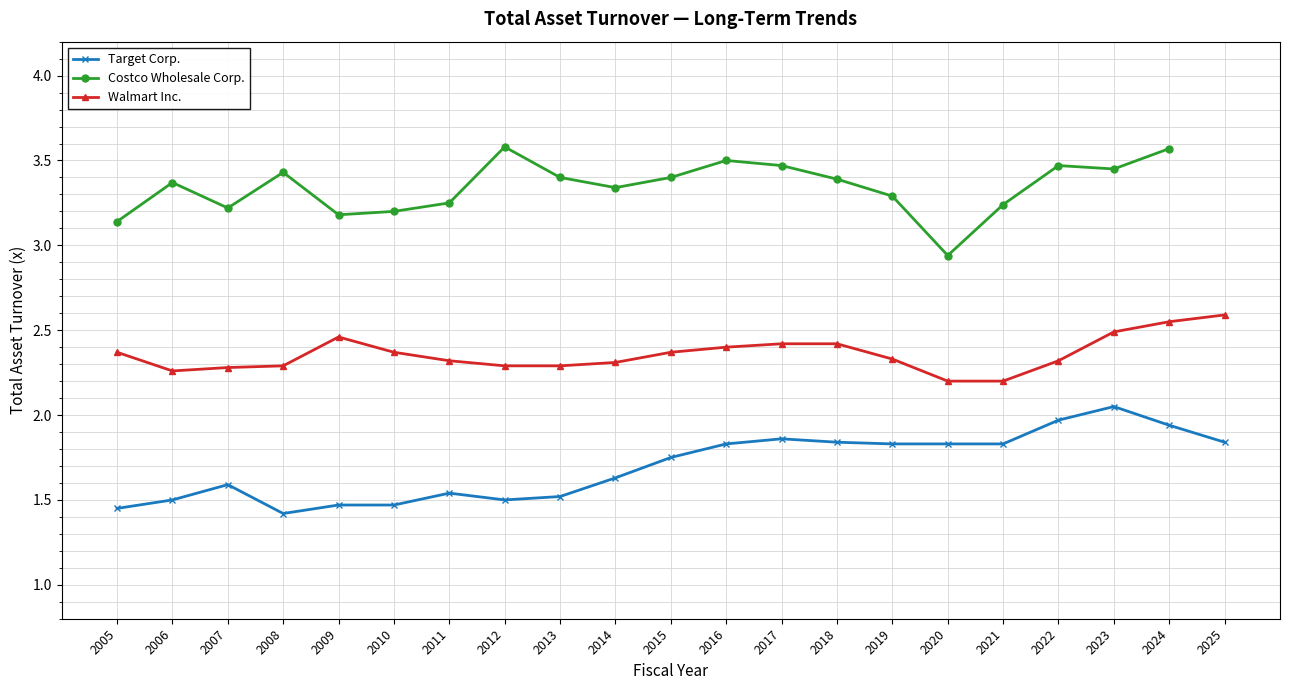

Is this an area chart (filled region under the line)?

No